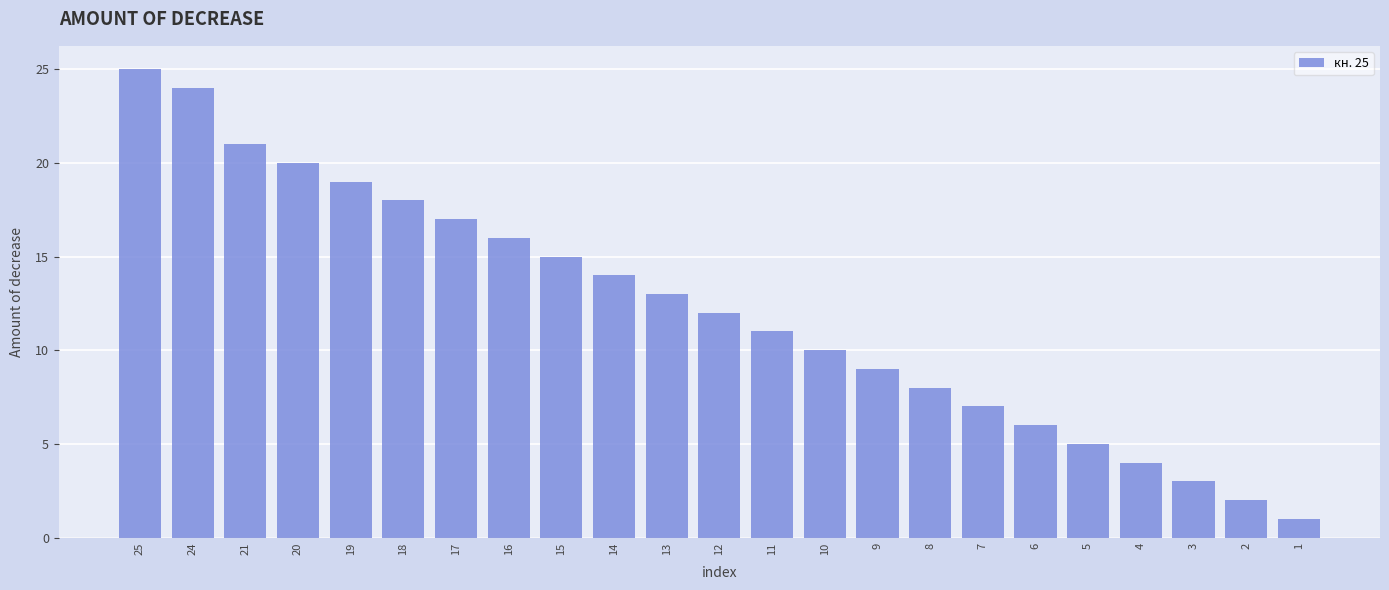

What is the maximum value shown in the chart?

25